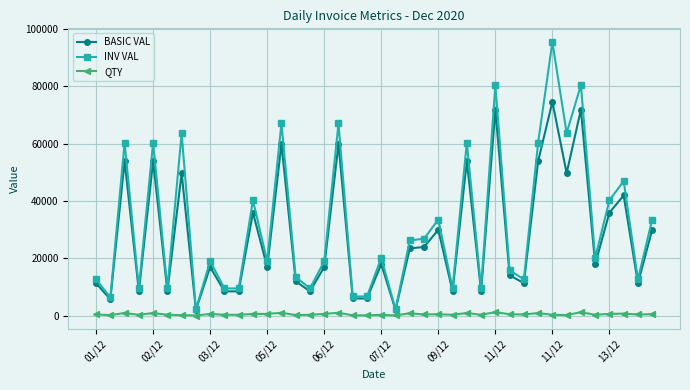

List the series in order of their peak value, lowest first.

QTY, BASIC VAL, INV VAL